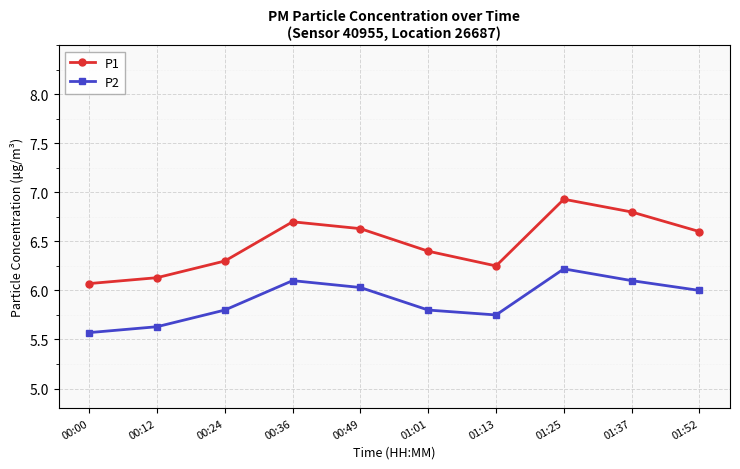

What is the label of the 6th point from the right?

00:49